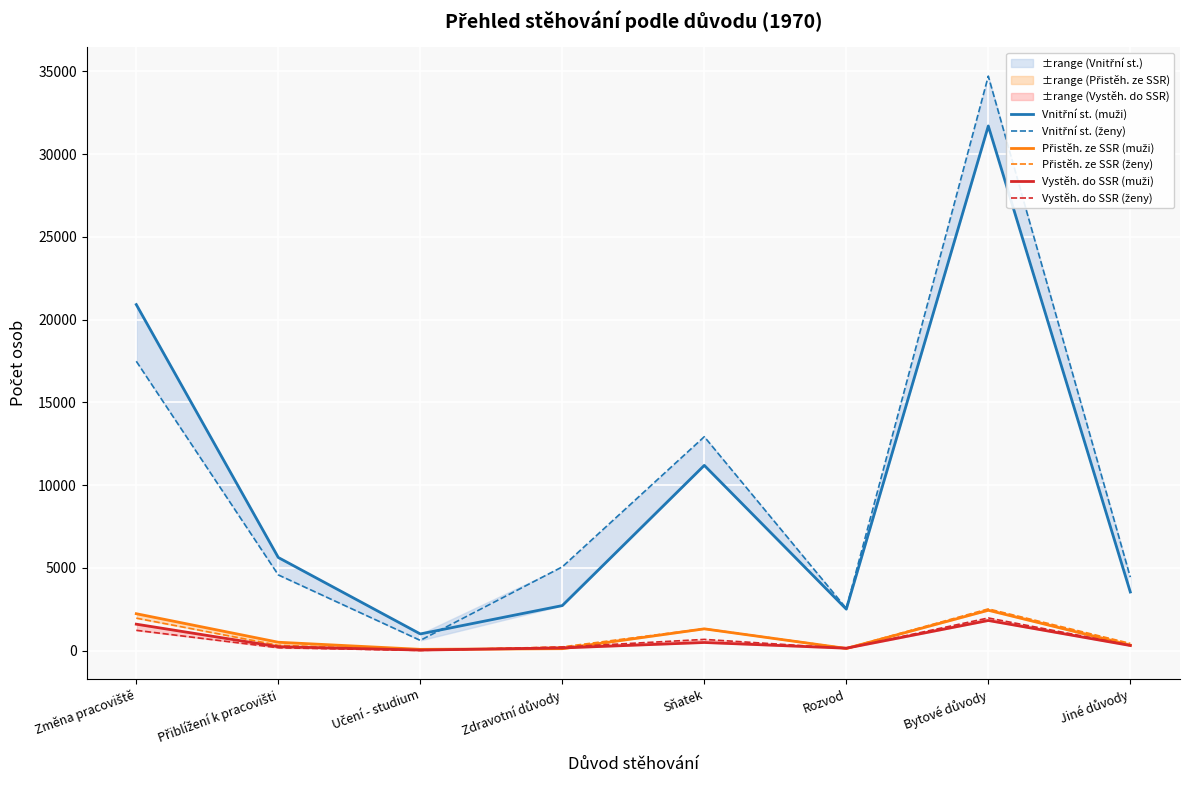

What is the difference between the highest and lowest values at Bytové důvody?

32892